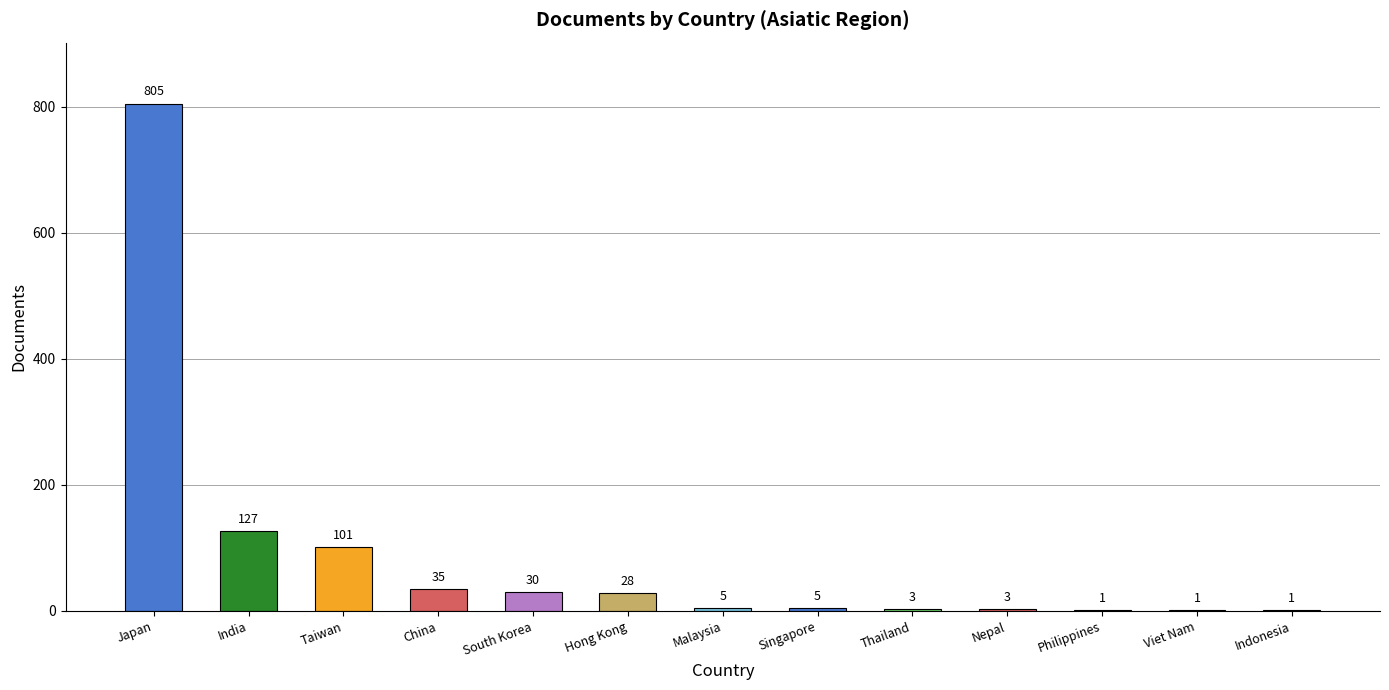

What is the maximum value shown in the chart?

805